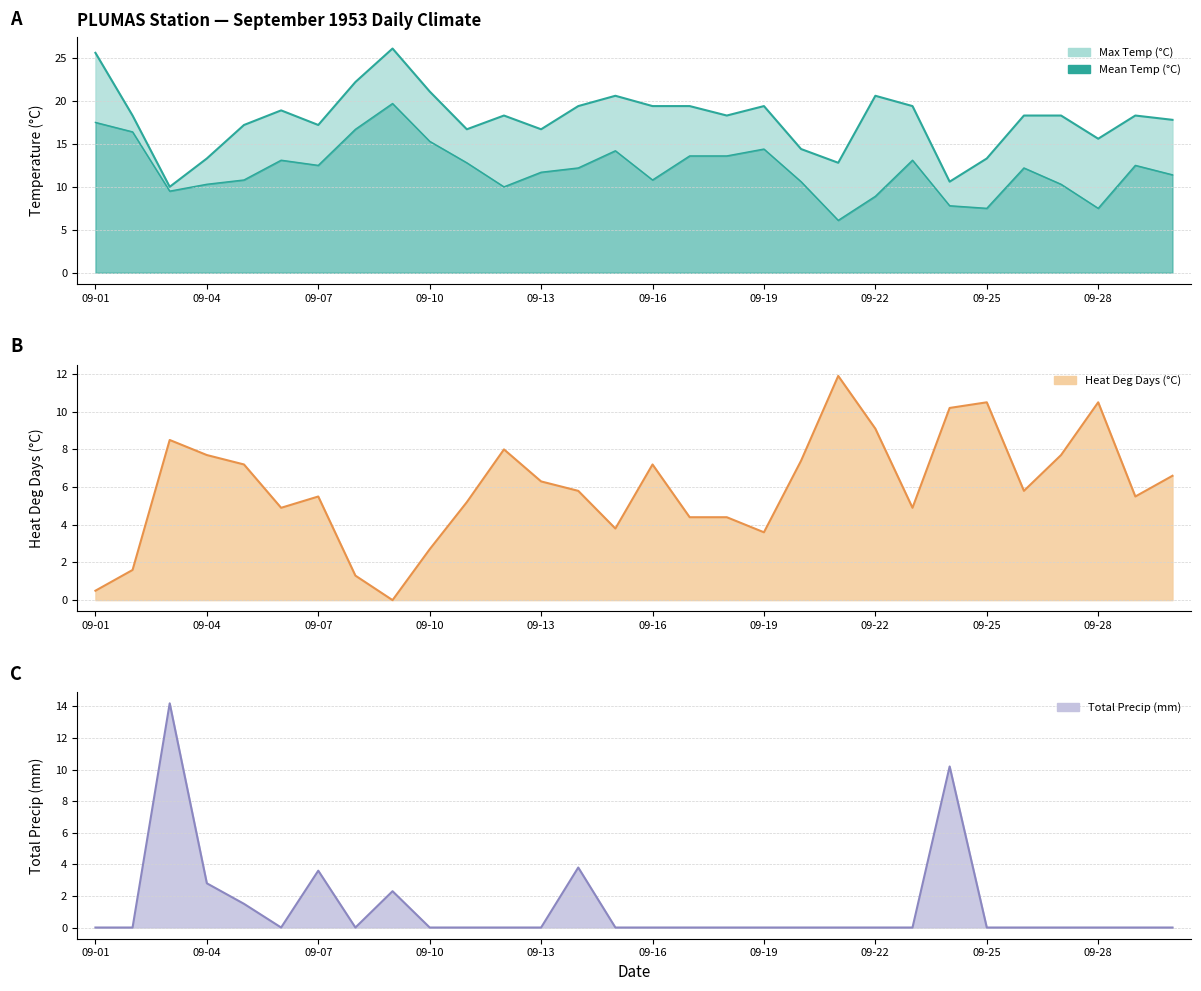

In Max Temp (°C), how many points are lower than both neighbors (excluding endpoints)?

8